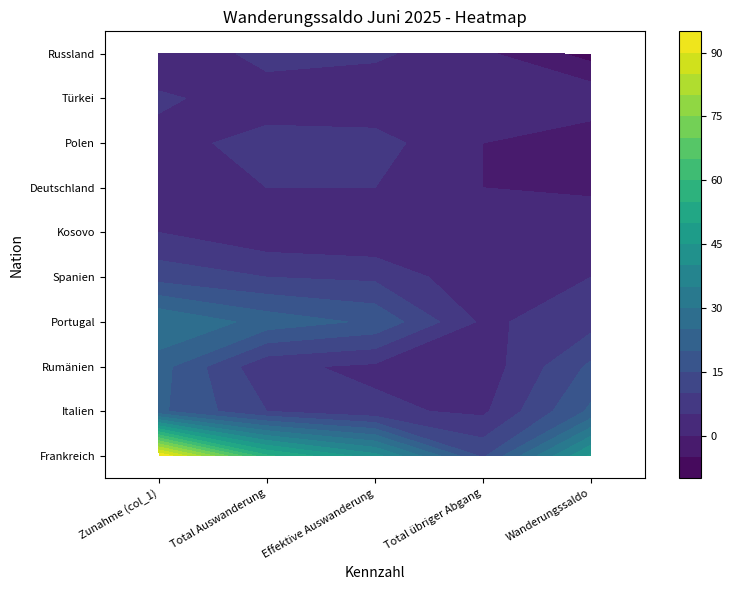

Is it true that Kosovo equals 0 at Total übriger Abgang?

False